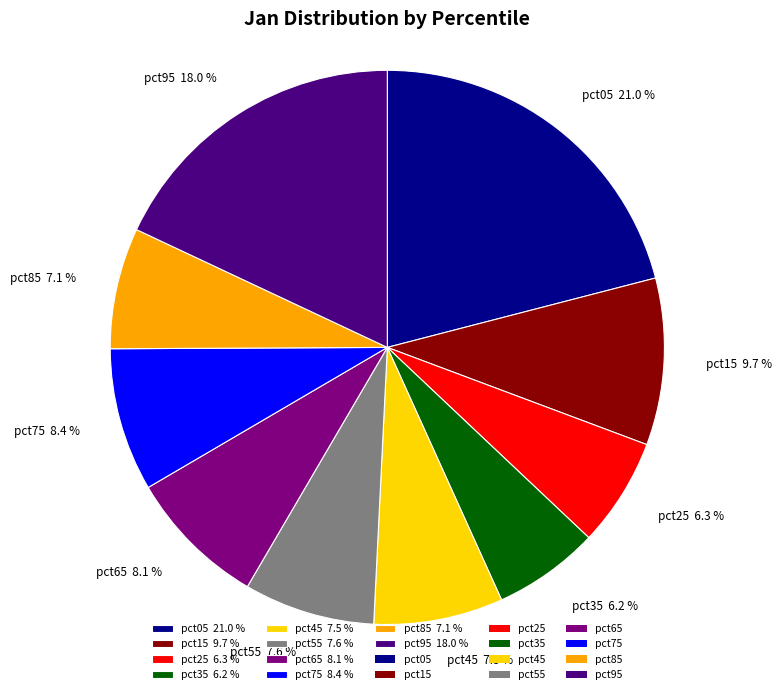

Does pct75 8.4 % account for over 50% of the chart?

No